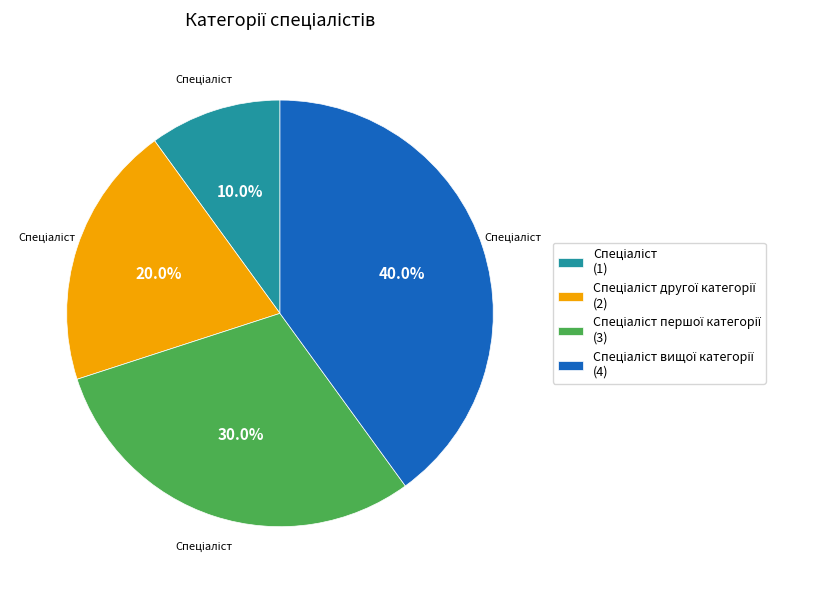

Is there a majority slice in this chart?

No